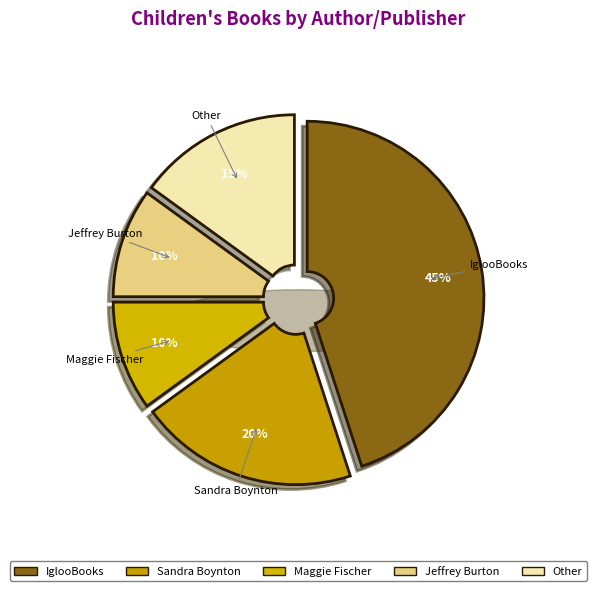

Approximately how many times larger is the value at IglooBooks compared to Maggie Fischer?

4.5